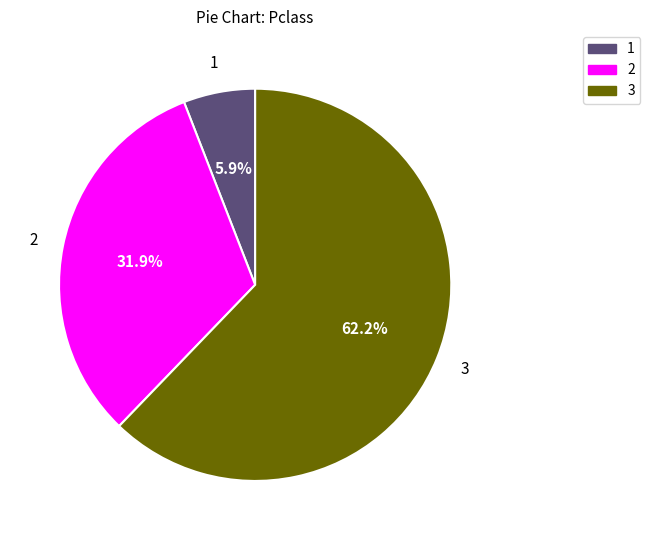

How many segments does this pie chart have?

3